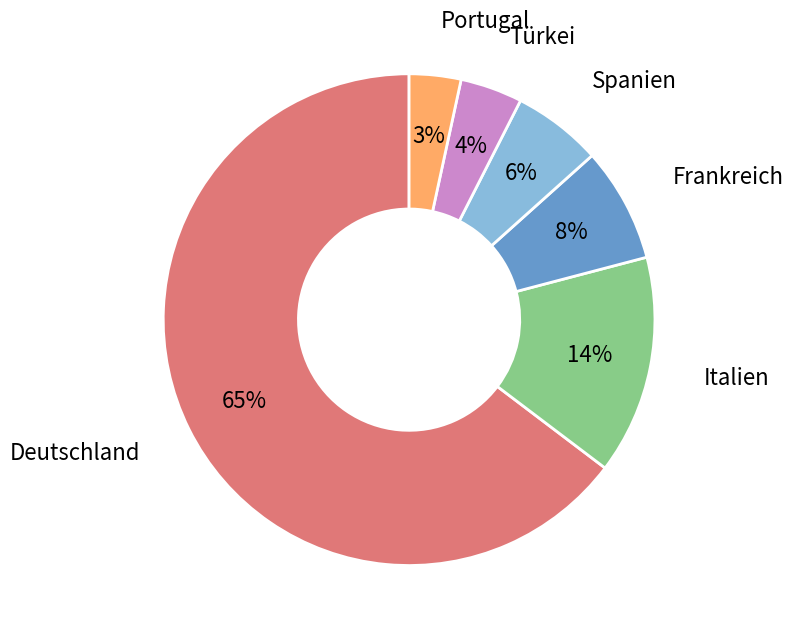

Combined, do Deutschland and Frankreich account for over 50%?

Yes